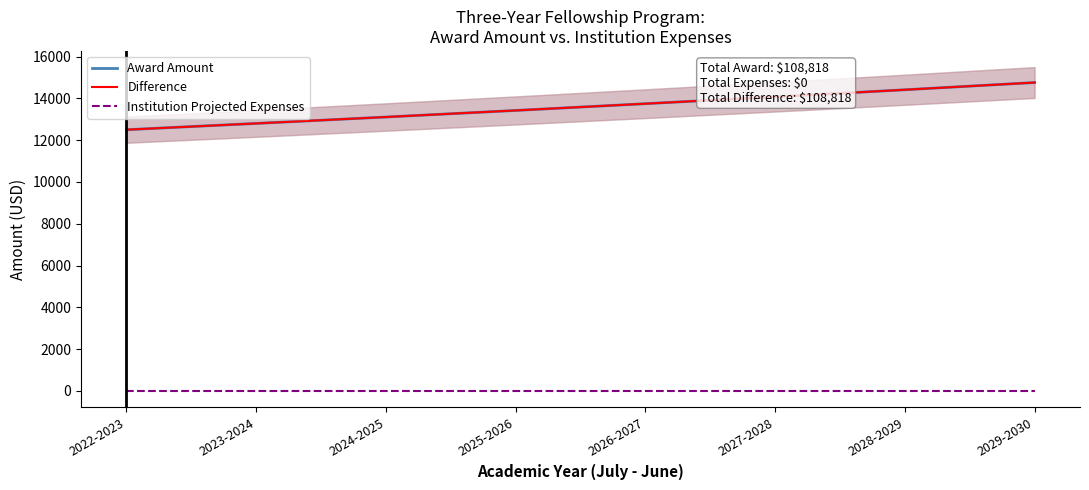

The value of Award Amount at 2028-2029 is 3521. True or false?

False